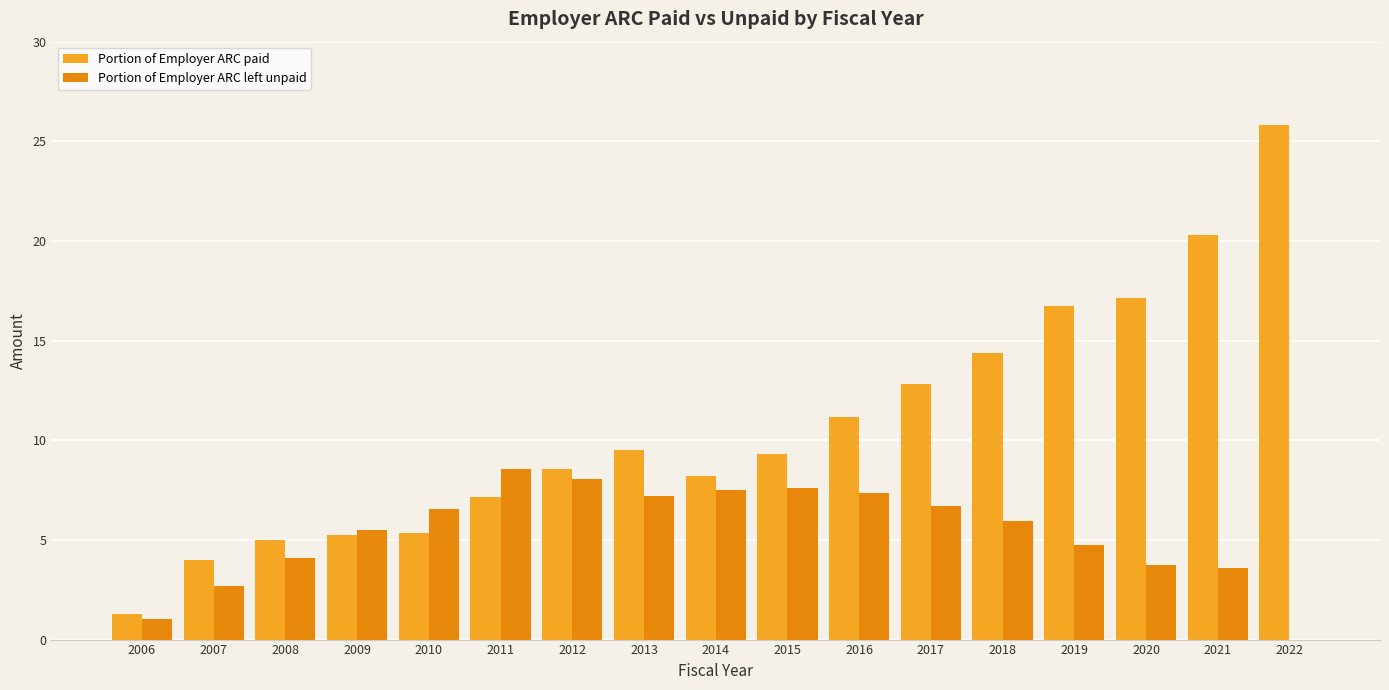

What is the sum of the Portion of Employer ARC left unpaid values at 2011 and 2022?

8.5